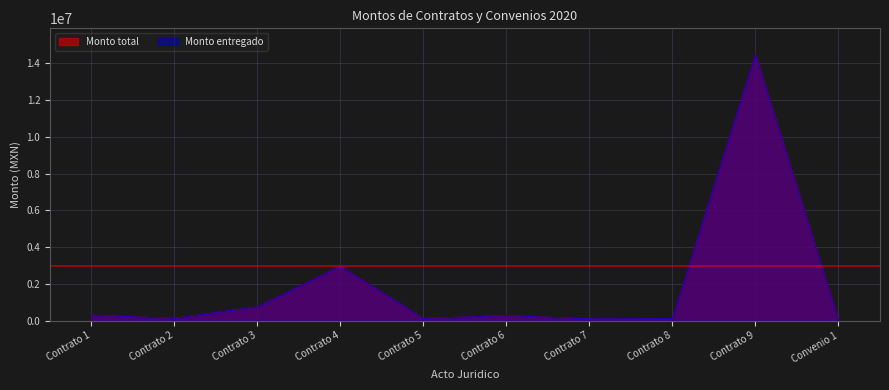

Rank the categories by Monto total value from highest to lowest.

Contrato 9, Contrato 4, Contrato 3, Contrato 1, Contrato 6, Contrato 2, Contrato 5, Contrato 8, Contrato 7, Convenio 1